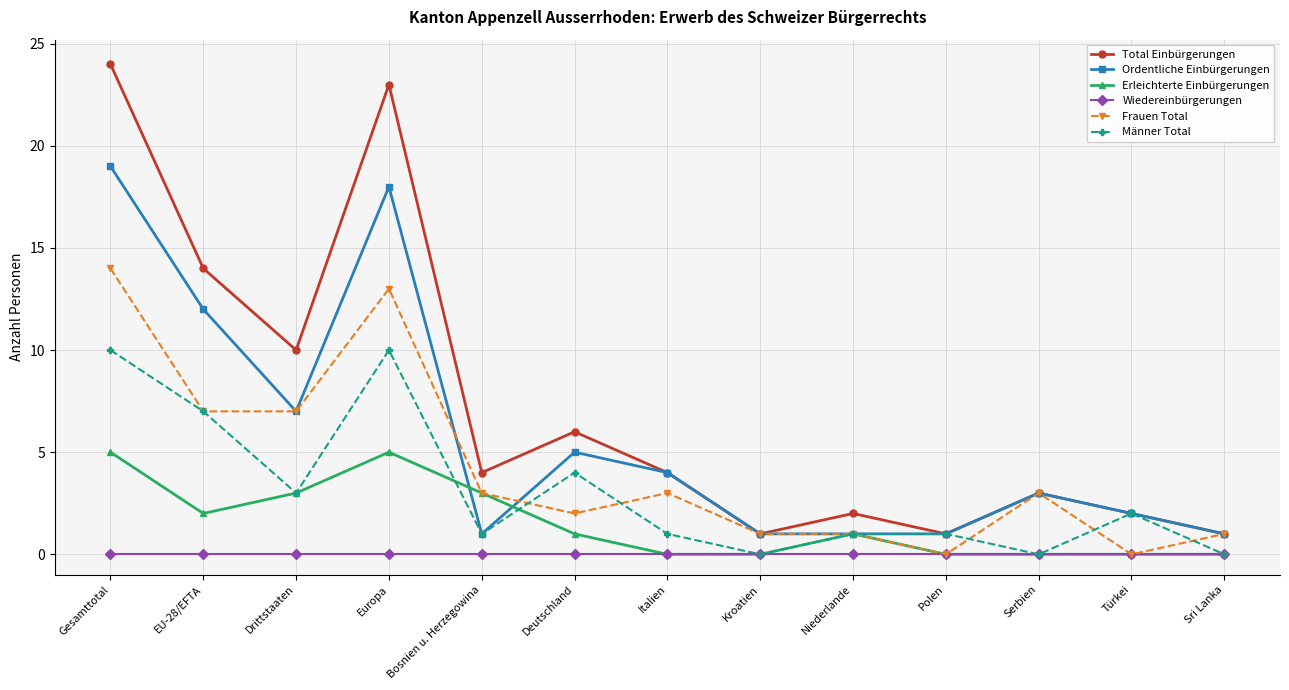

True or false: Wiedereinbürgerungen and Total Einbürgerungen cross at least once.

False